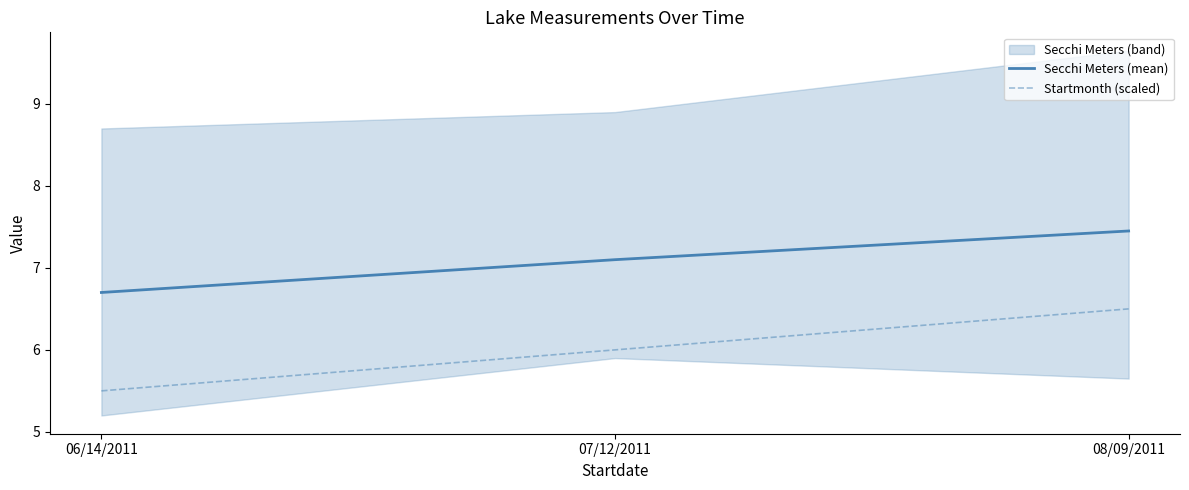

What is the highest value of the Secchi Meters (mean) series?

7.5